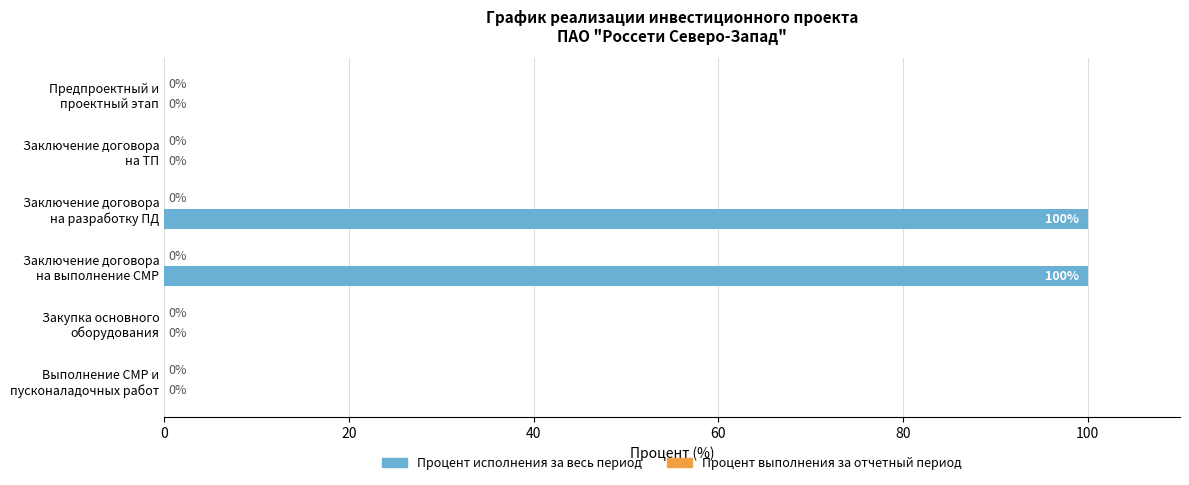

How many data points does each series have?

6